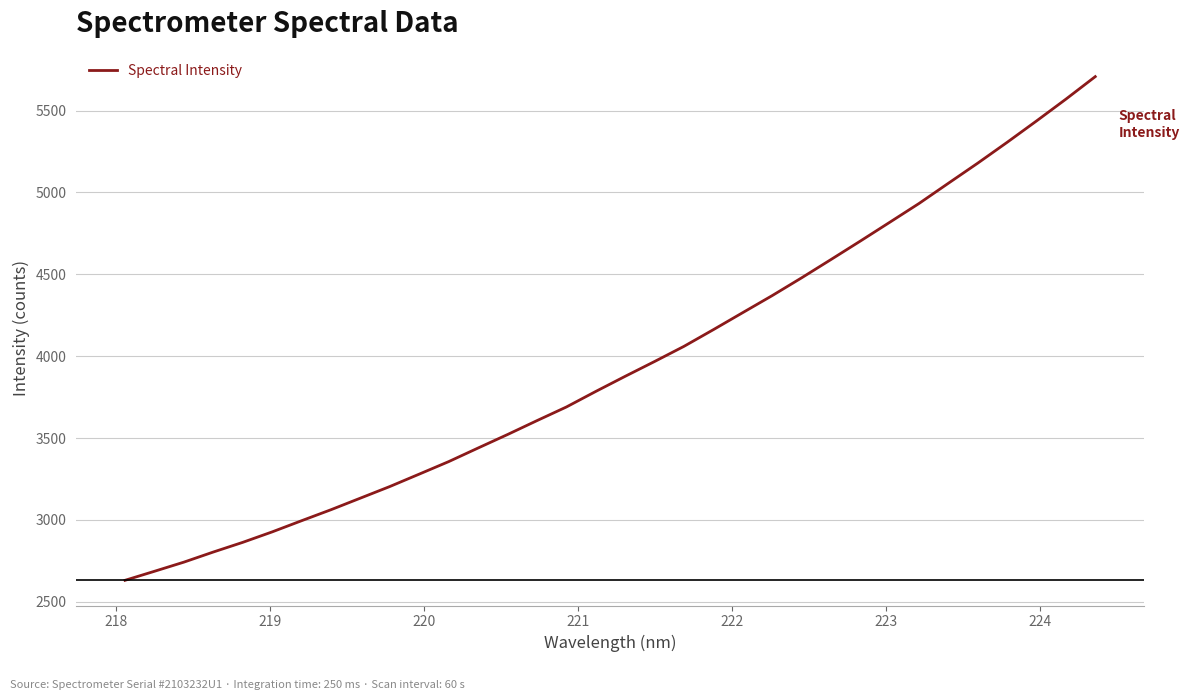

What is the difference between the maximum and minimum values?

3076.8